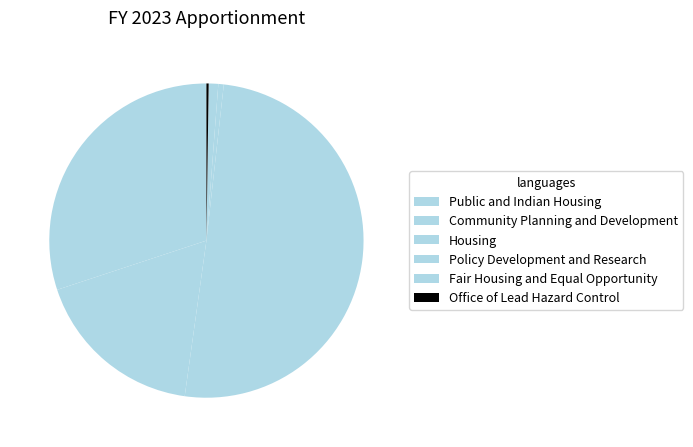

Rank the categories by value from lowest to highest.

Office of Lead Hazard Control, Policy Development and Research, Fair Housing and Equal Opportunity, Community Planning and Development, Public and Indian Housing, Housing